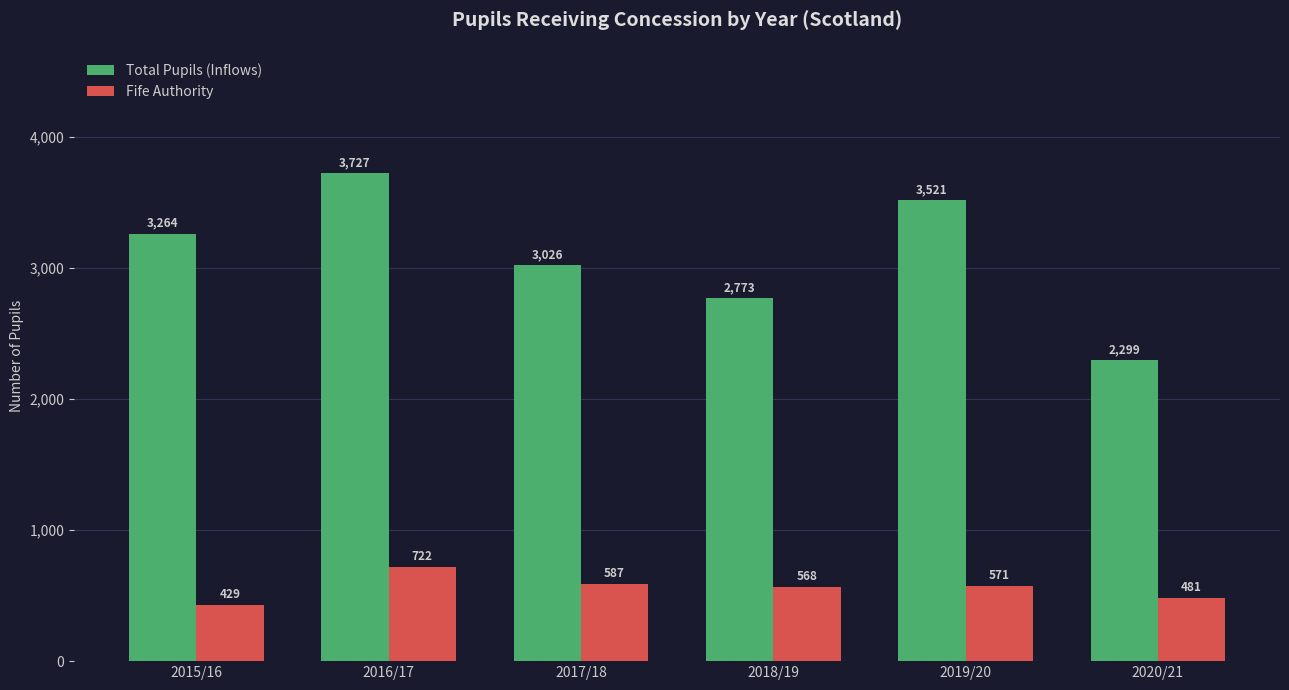

What is the minimum value for Total Pupils (Inflows)?

2299